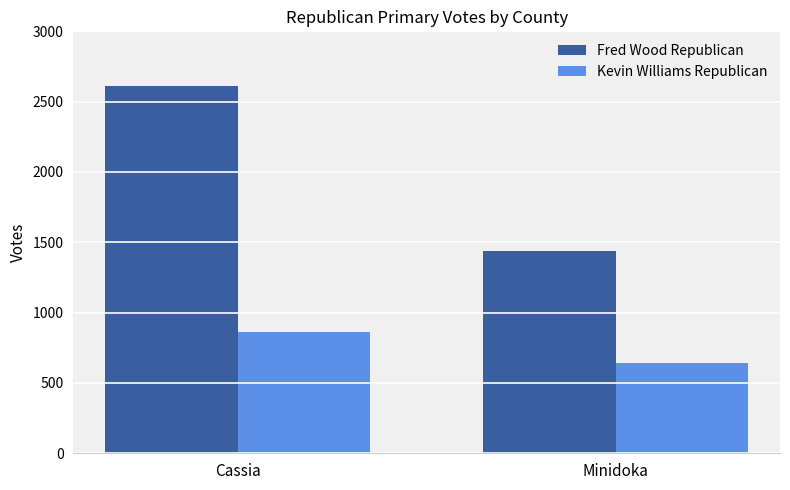

Reading left to right, transcribe all the data shown in this chart.

Fred Wood Republican: Cassia=2613	Minidoka=1436
Kevin Williams Republican: Cassia=865	Minidoka=640